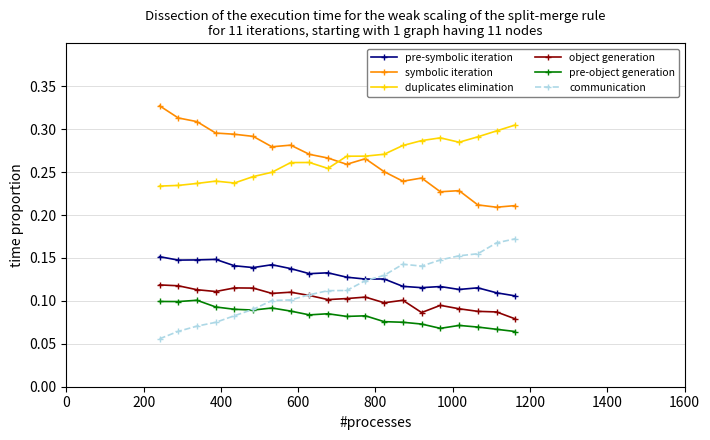

True or false: object generation has more than 1 points higher than both neighbors.

True